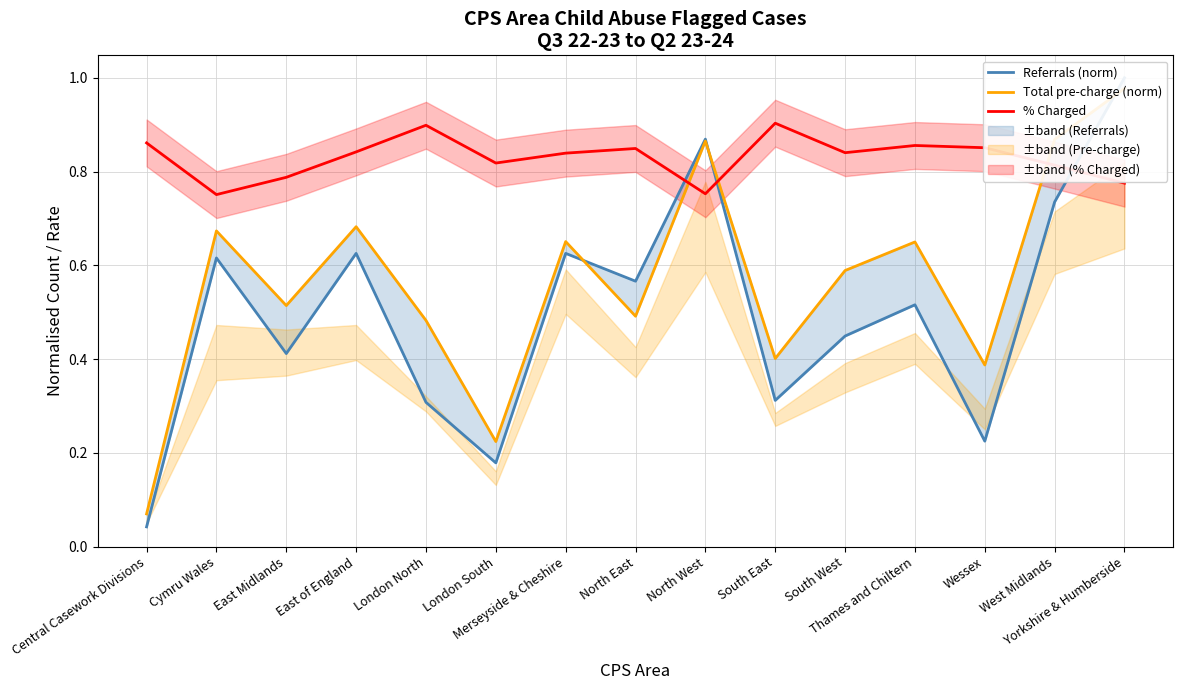

Rank the series by their average value, from highest to lowest.

% Charged, Total pre-charge (norm), Referrals (norm)